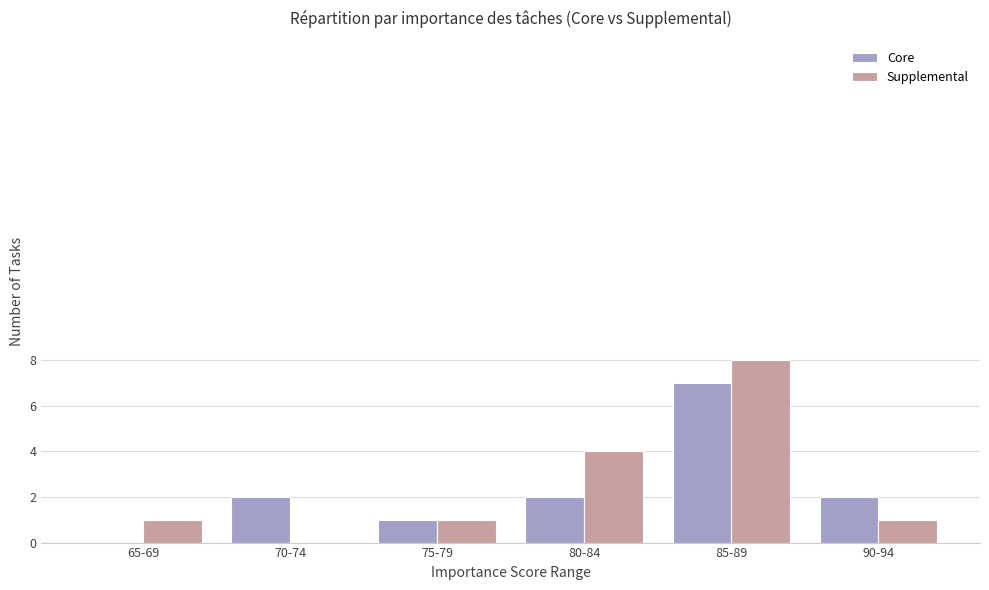

At which category is the sum across all series the highest?

85-89